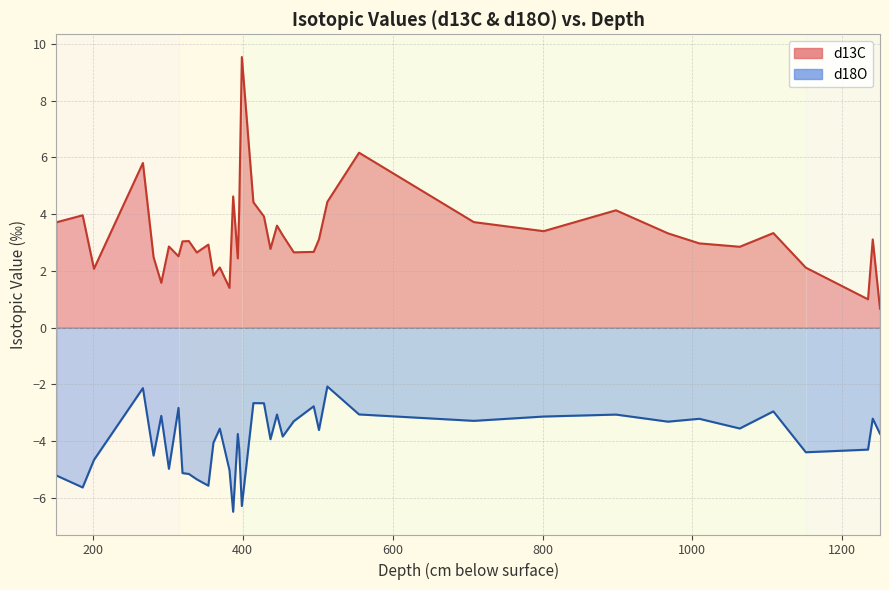

How many data points in d13C are less than 3?

19